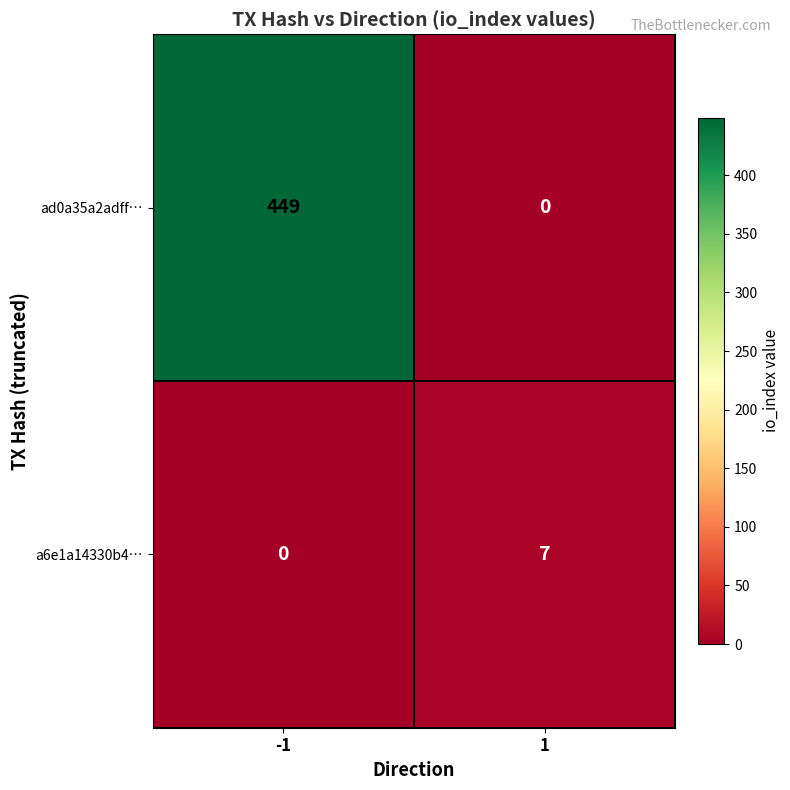

What is the sum of all a6e1a14330b4… values?

7